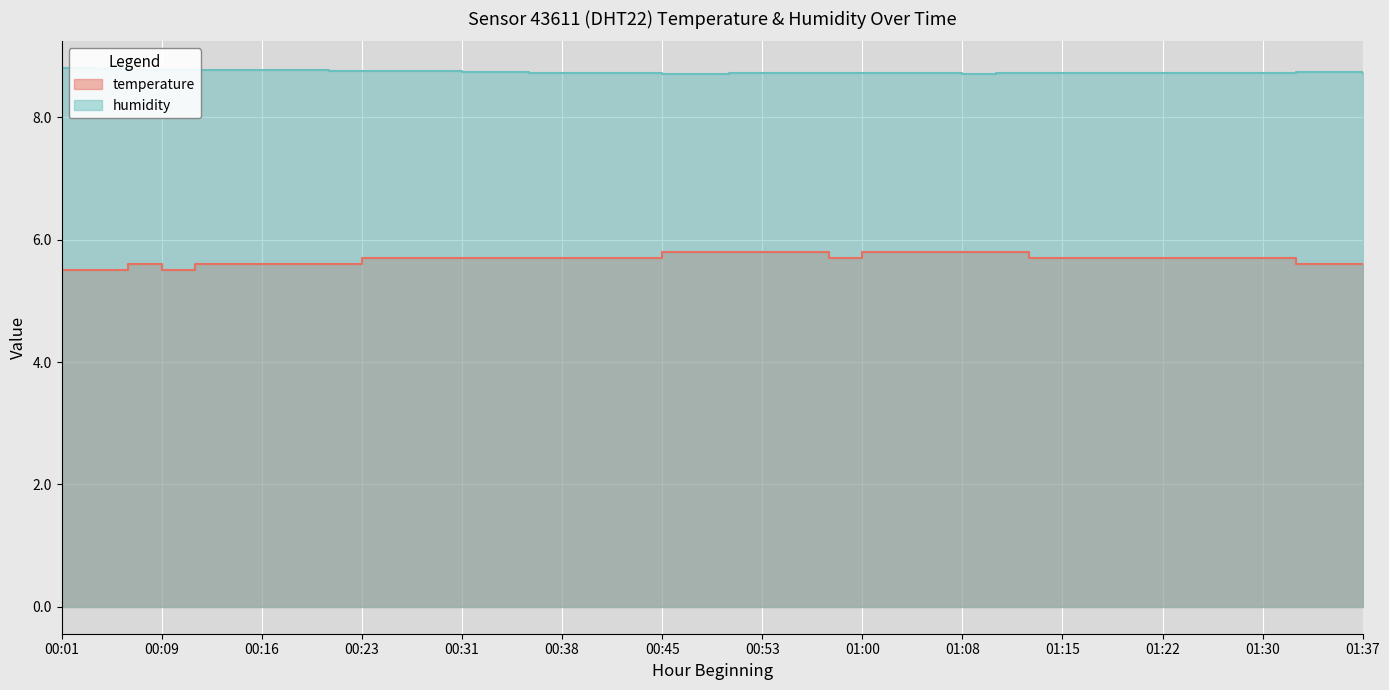

Which category has the highest value in the temperature series?

00:45